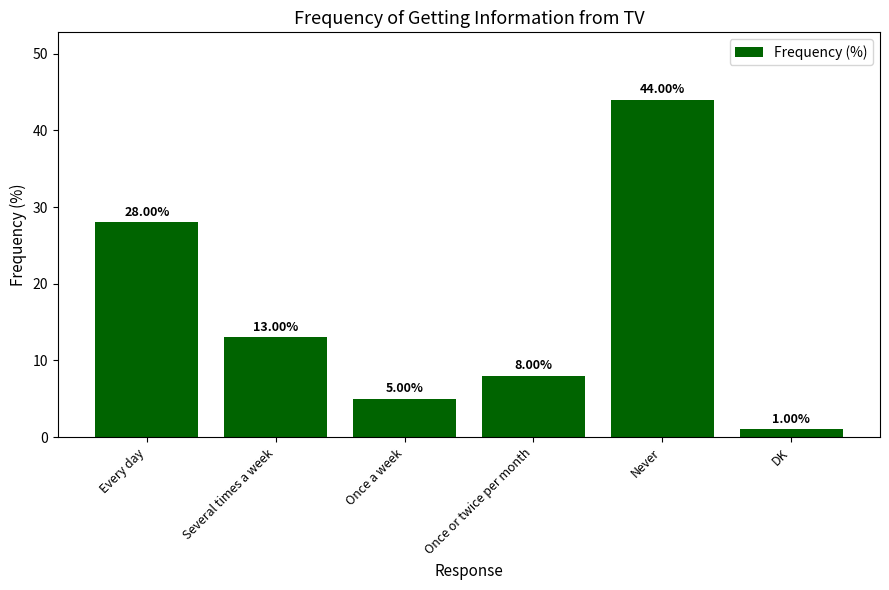

What is the ratio of the value at DK to the value at Once a week?

0.2